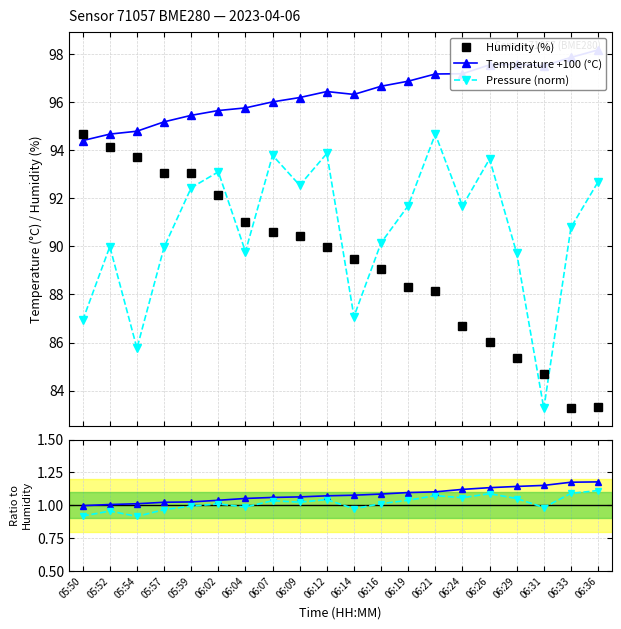

At which label does Pressure (norm) first exceed 91?

05:59